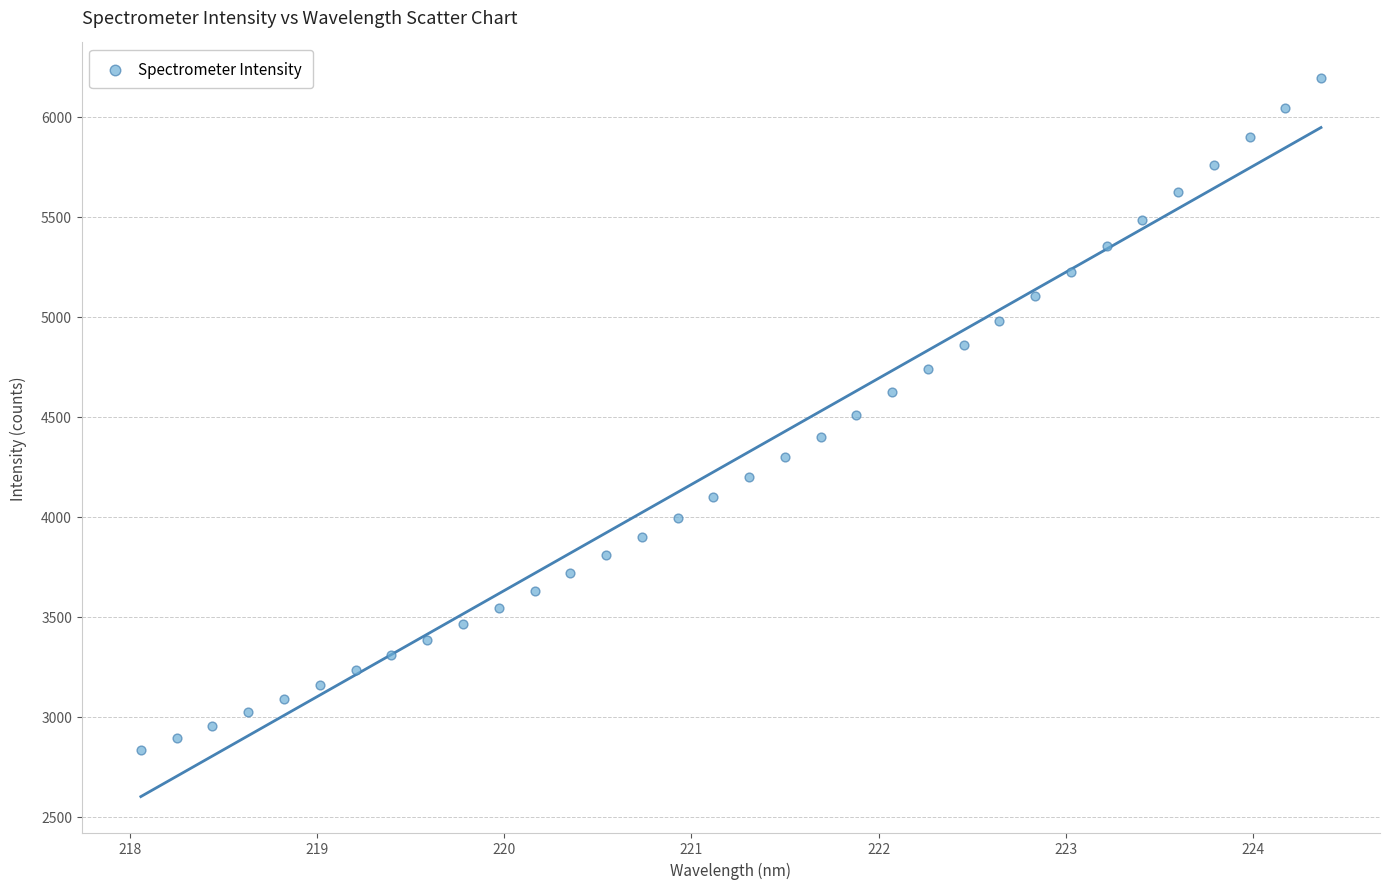

What is the range of Y values (max minus min)?

3362.5